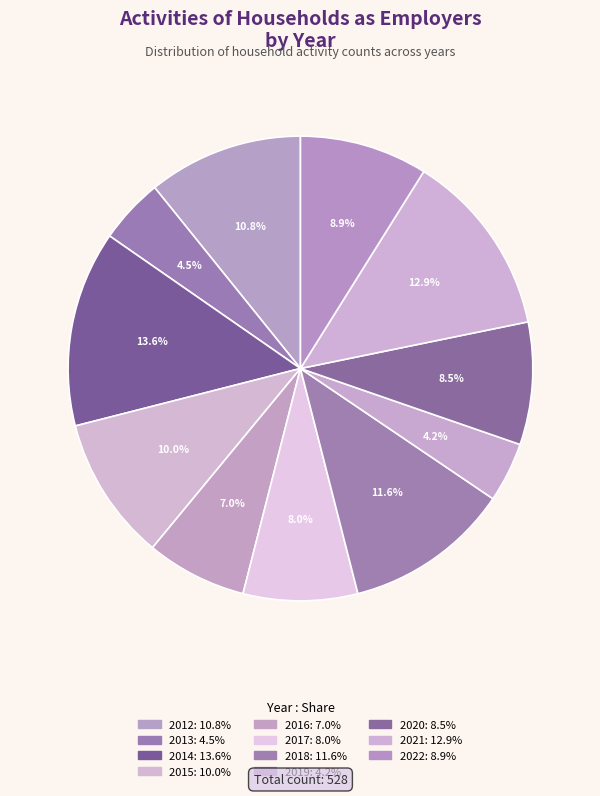

Is it true that 2016 is 7% of the pie?

True